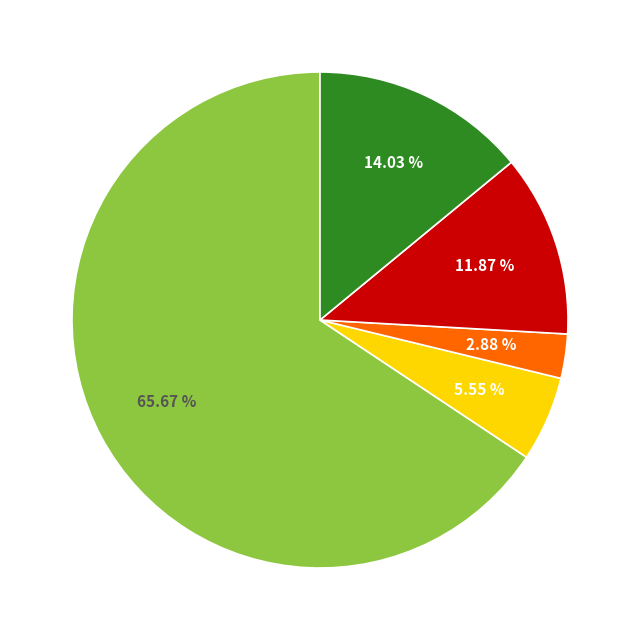

Does any single category account for the majority?

Yes